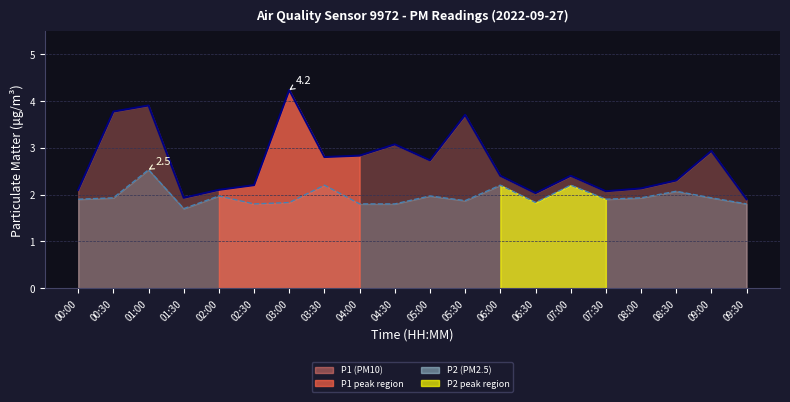

Which category has the lowest value across all series?

01:30